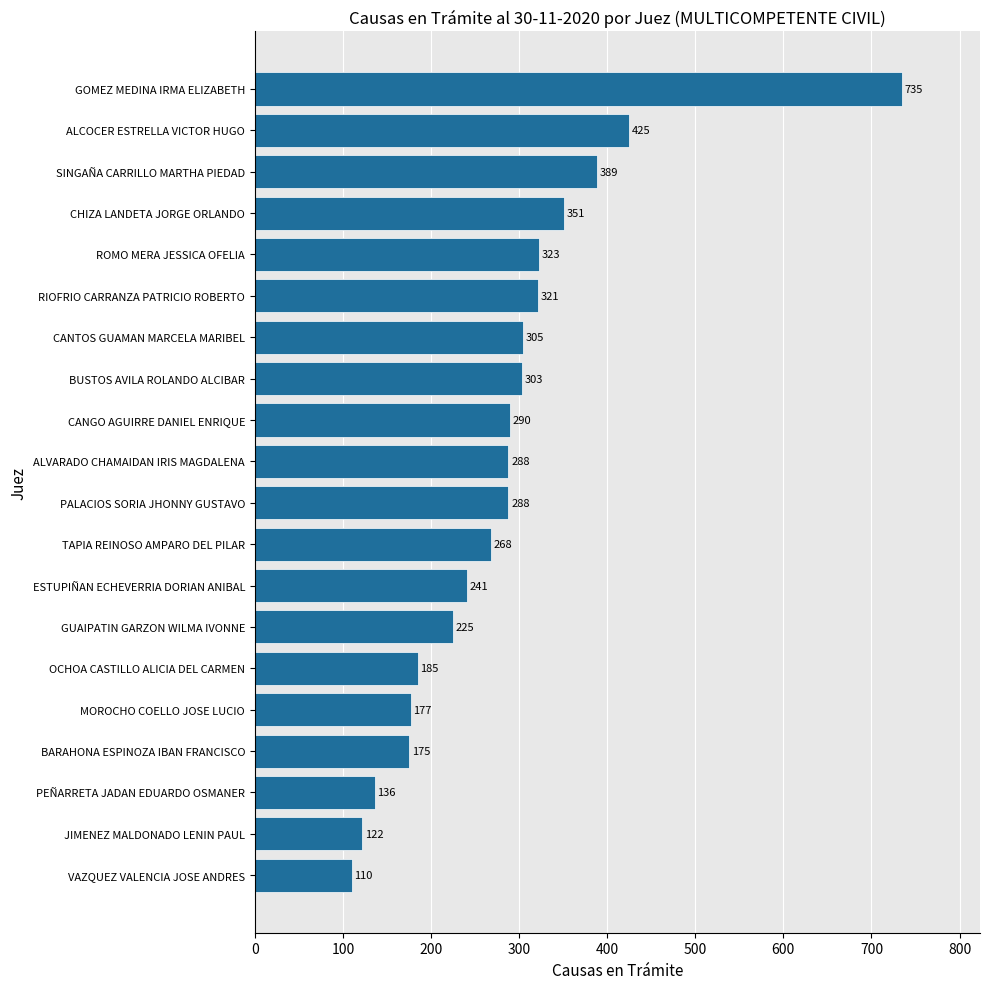

True or false: the data shows 110 at BARAHONA ESPINOZA IBAN FRANCISCO.

False